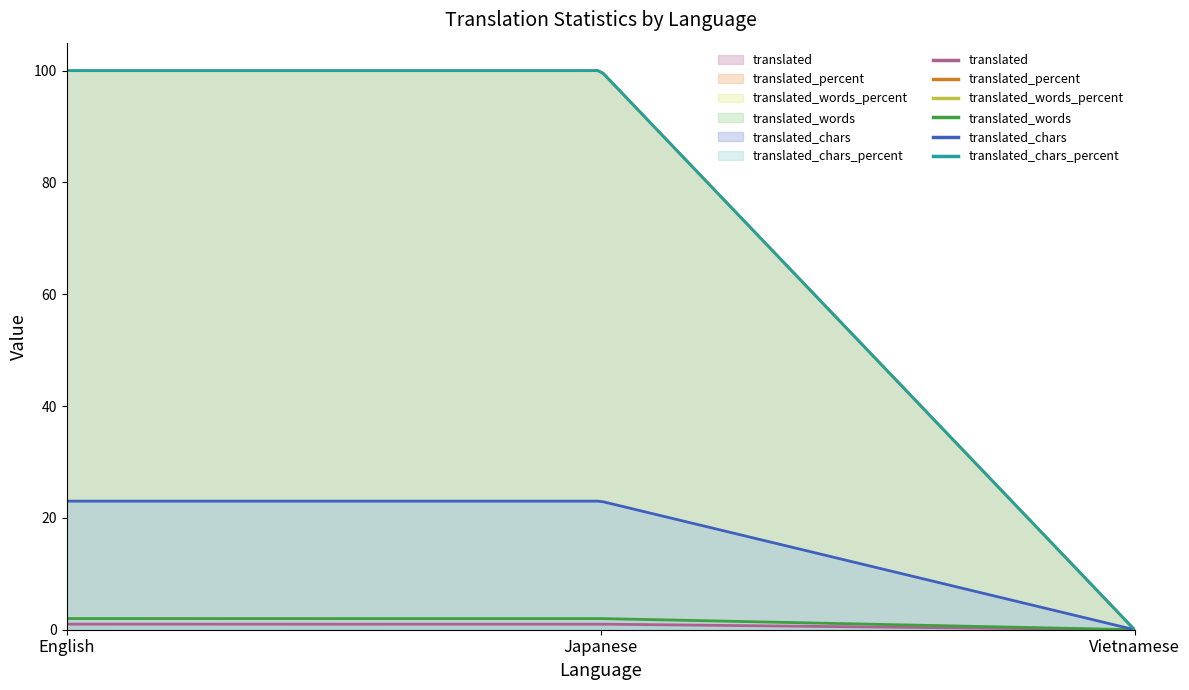

Does the chart display data point markers on the line(s)?

No